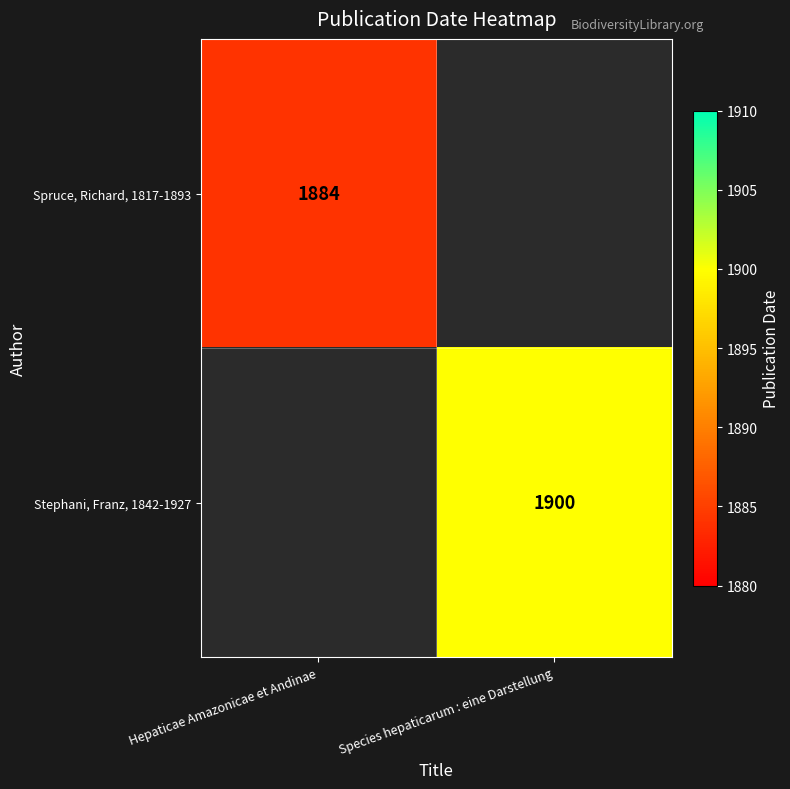

Is it true that Stephani, Franz, 1842-1927 equals 1900 at Species hepaticarum : eine Darstellung?

True